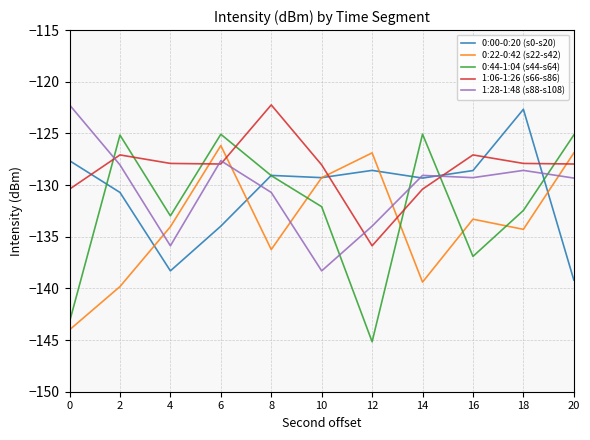

What is the difference between the 1:06-1:26 (s66-s86) values at 2 and 12?

8.8